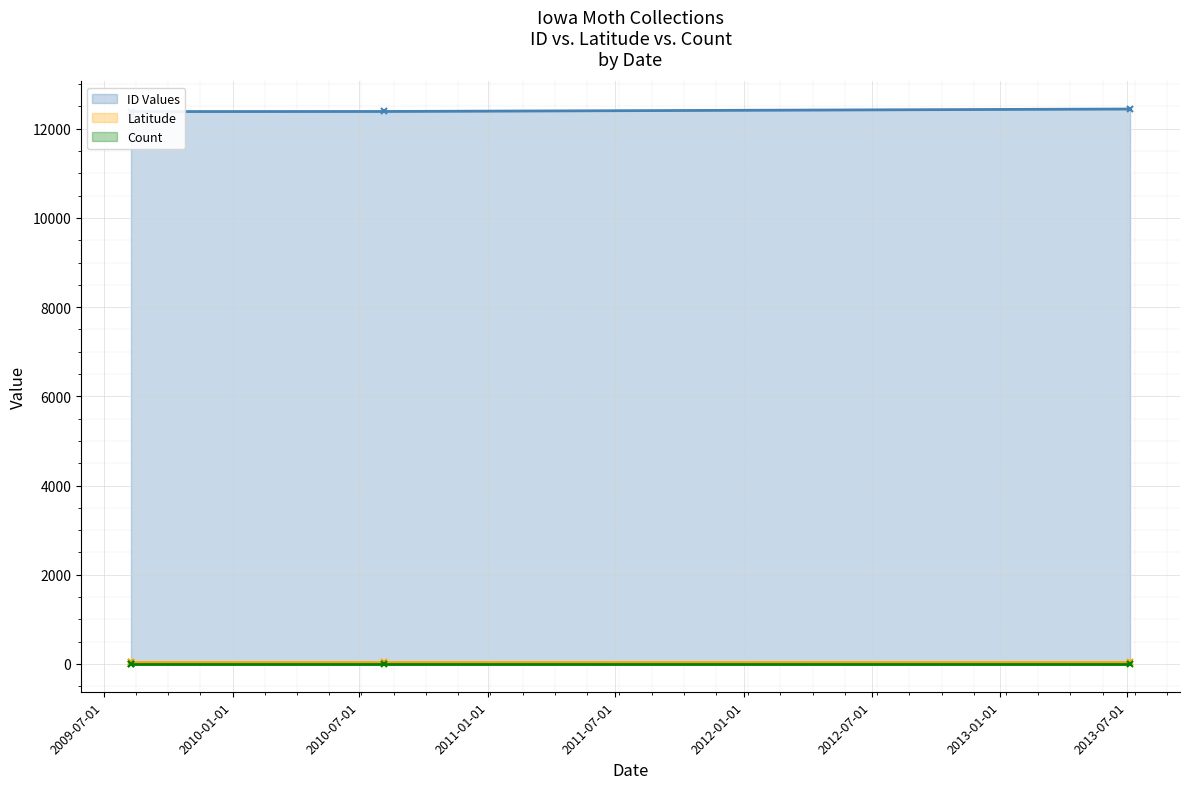

Is it true that Count (line) equals 1.0 at 2010-01-01?

True